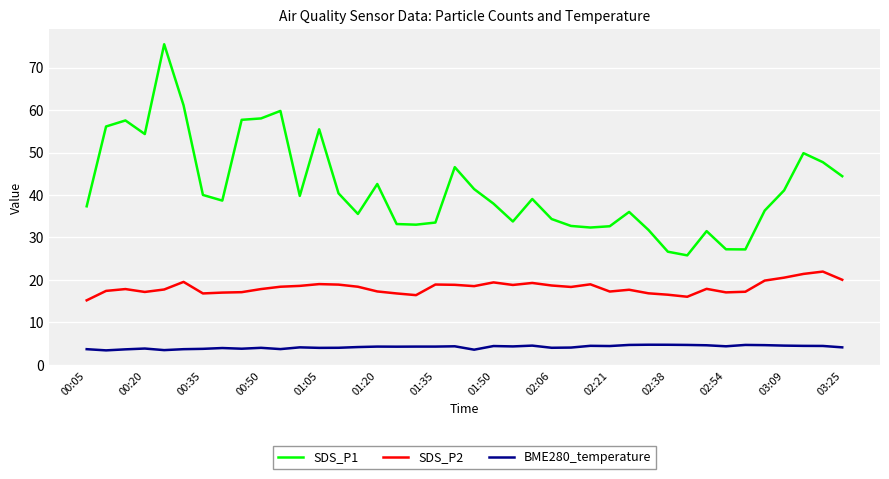

True or false: SDS_P2 and BME280_temperature cross at least once.

False